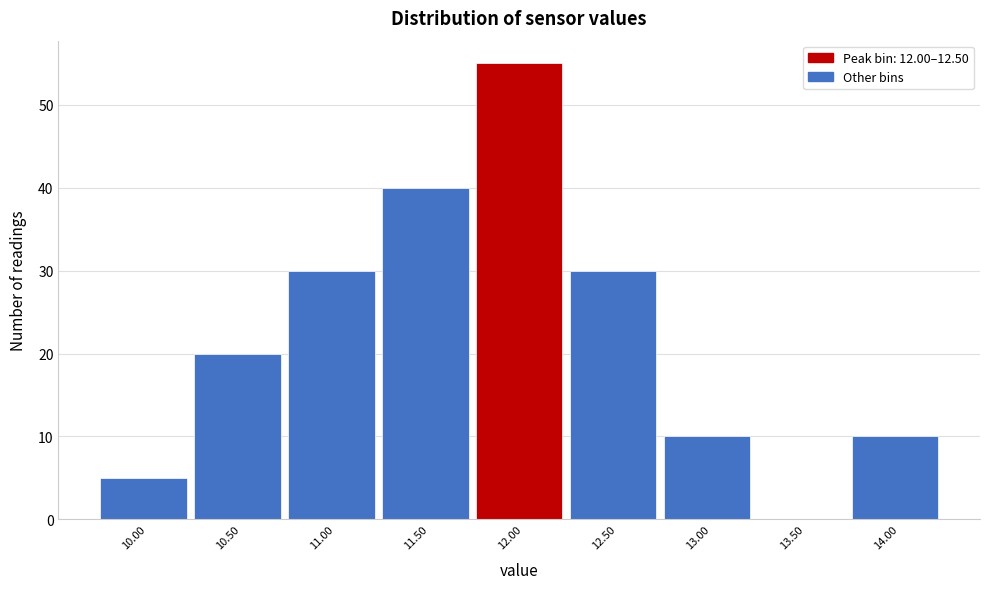

Reading left to right, extract all data points from this chart.

10.00=5	10.50=20	11.00=30	11.50=40	12.00=55	12.50=30	13.00=10	13.50=0	14.00=10